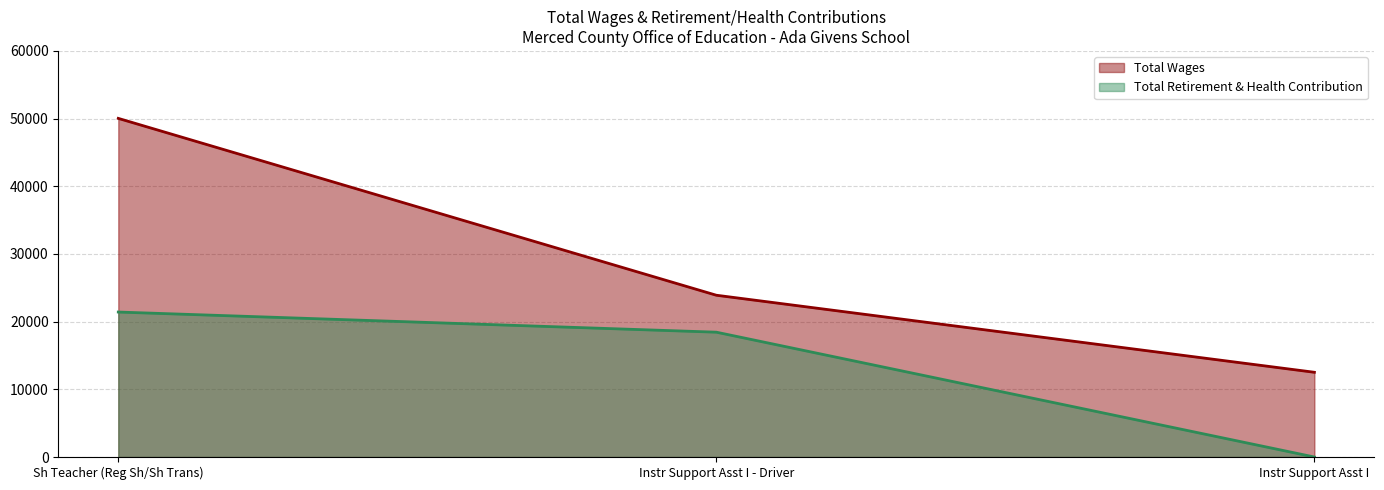

How many lines are shown in the chart?

2